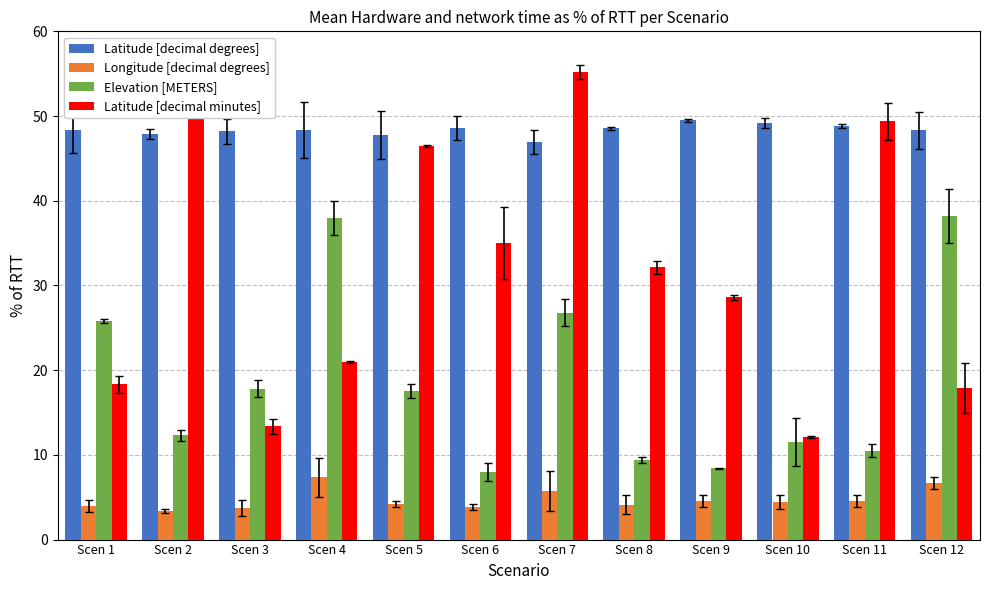

At which category is the sum across all series the highest?

Scen 7